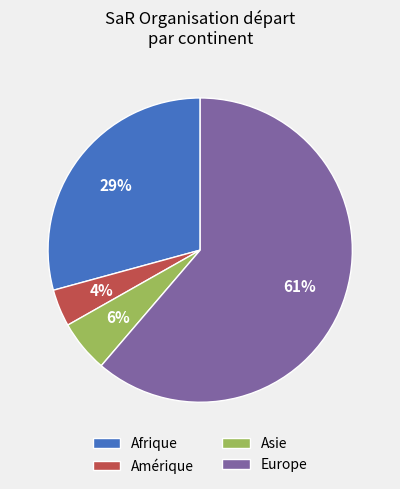

Which slice is the largest?

Europe